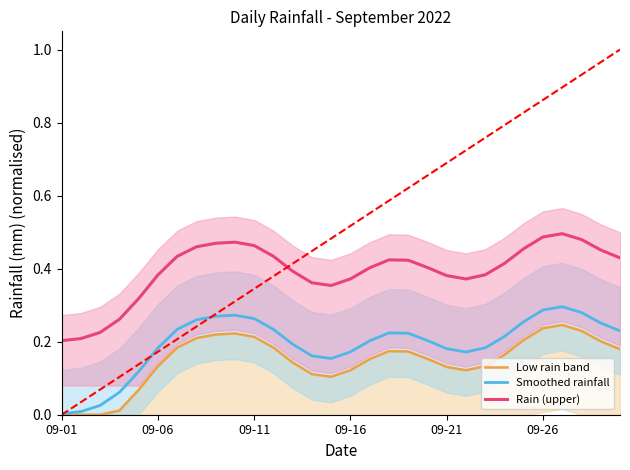

True or false: Rain (upper) and Smoothed rainfall cross at least once.

False